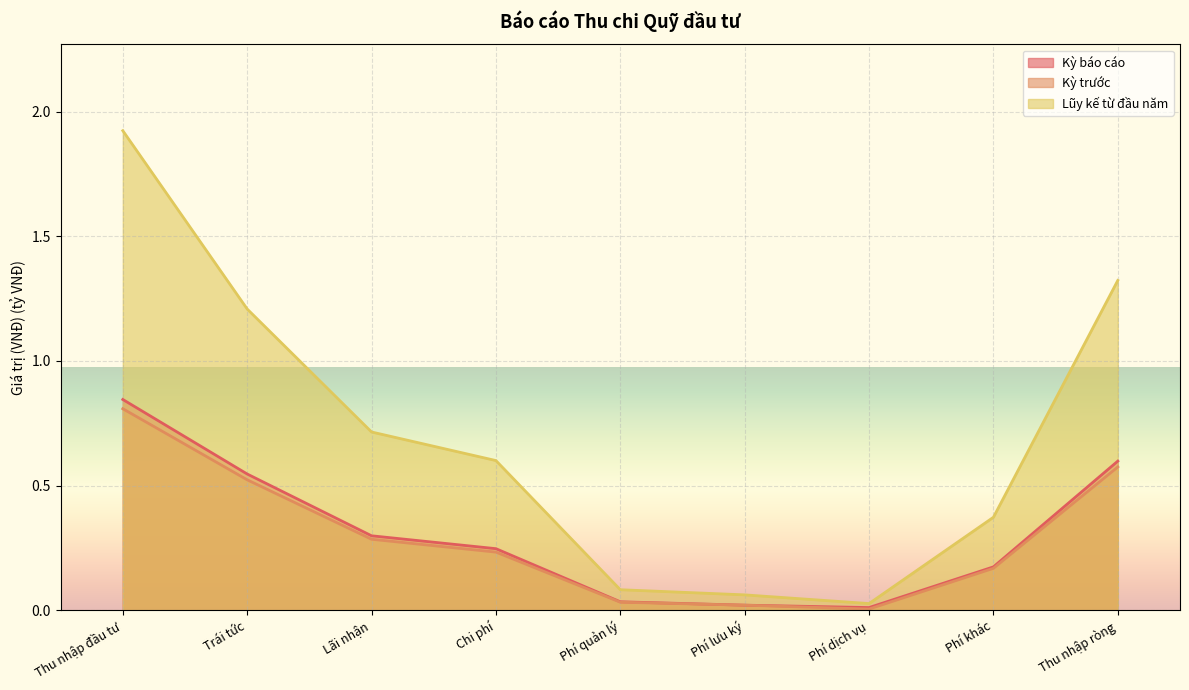

Which category has the highest value across all series?

Thu nhập đầu tư